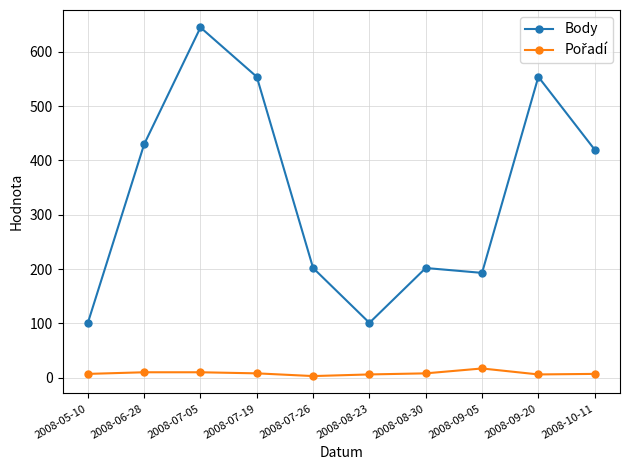

At which category does Body reach its first local peak?

2008-07-05